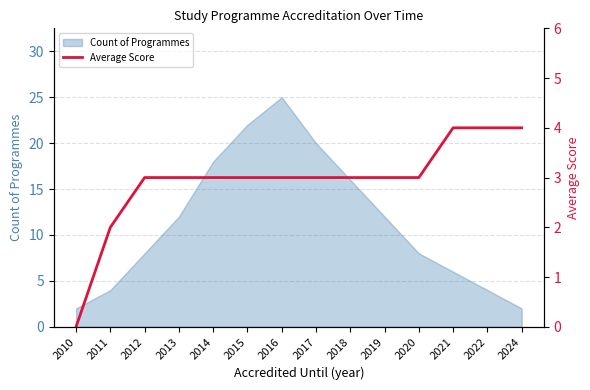

What is the average value?

3